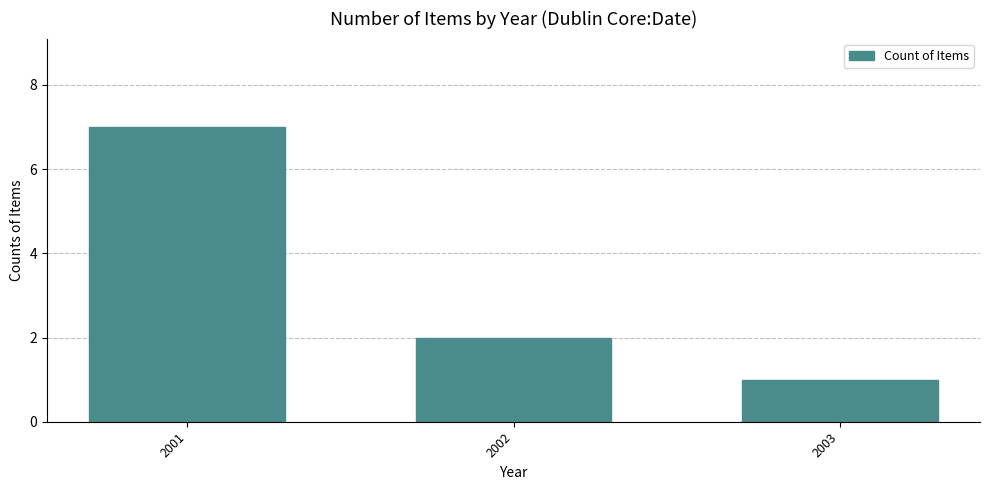

What is the average value?

3